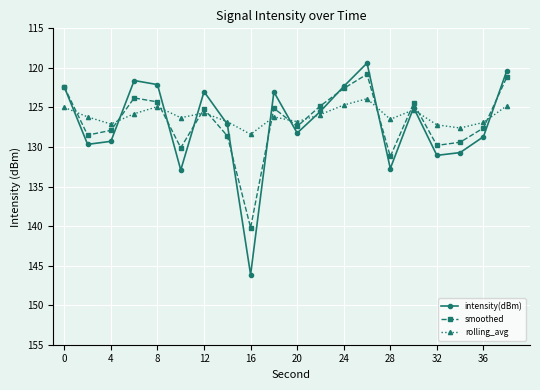

Is this an area chart (filled region under the line)?

No